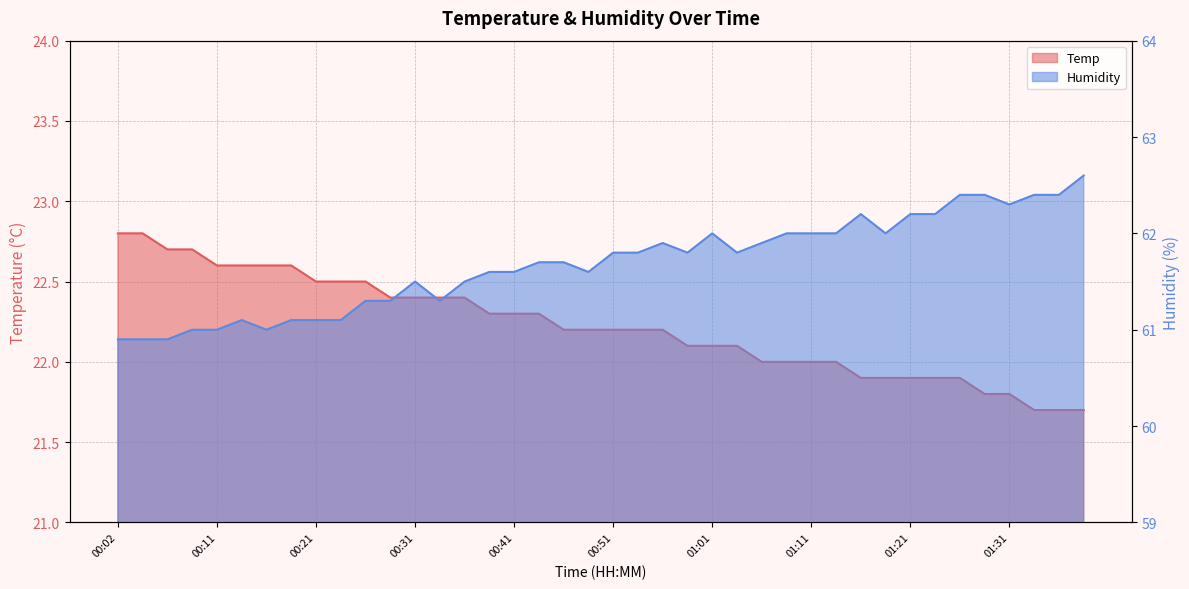

Does the chart display data point markers on the line(s)?

No